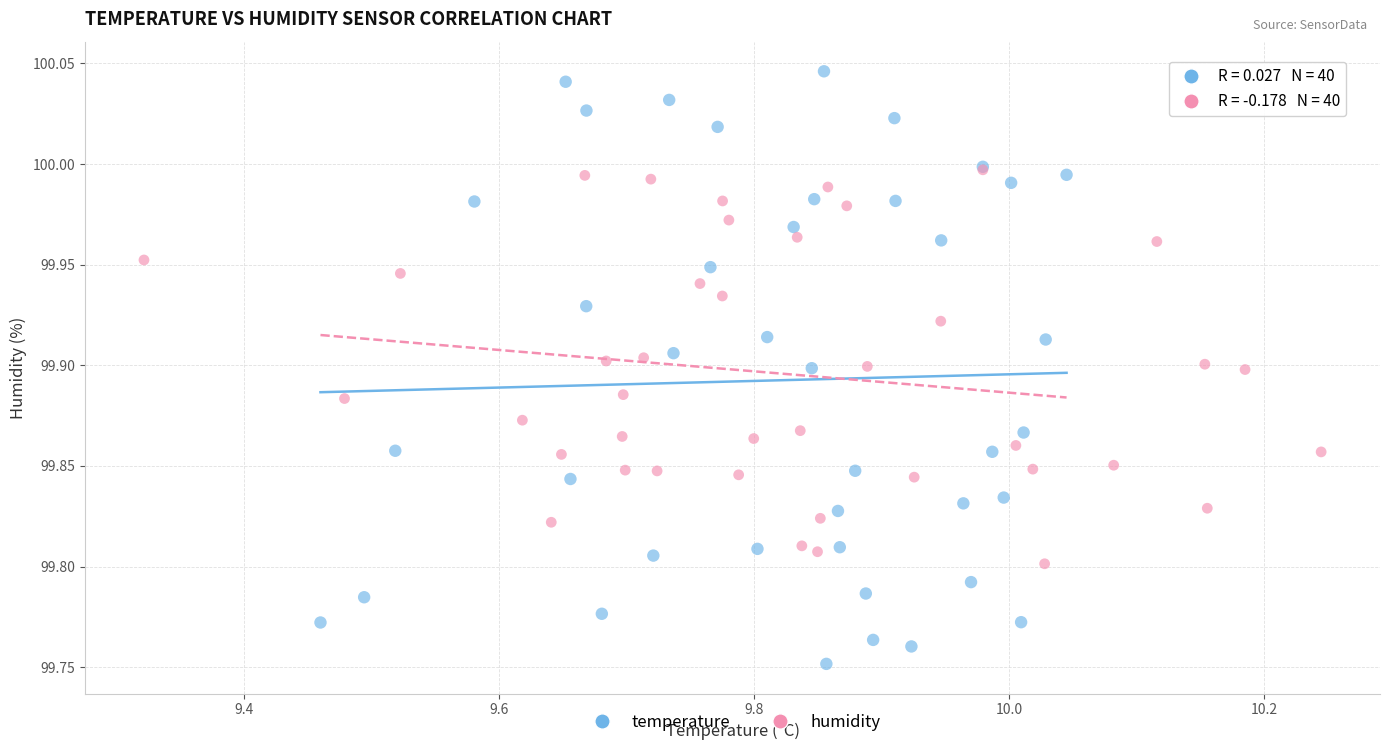

What are all the series names shown in the legend?

temperature, humidity